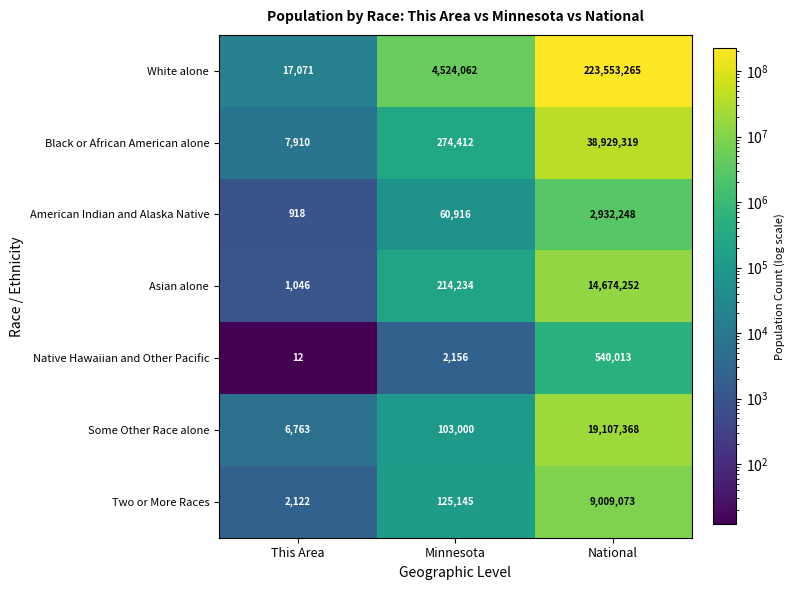

Read the Black or African American alone value at Minnesota.

274412